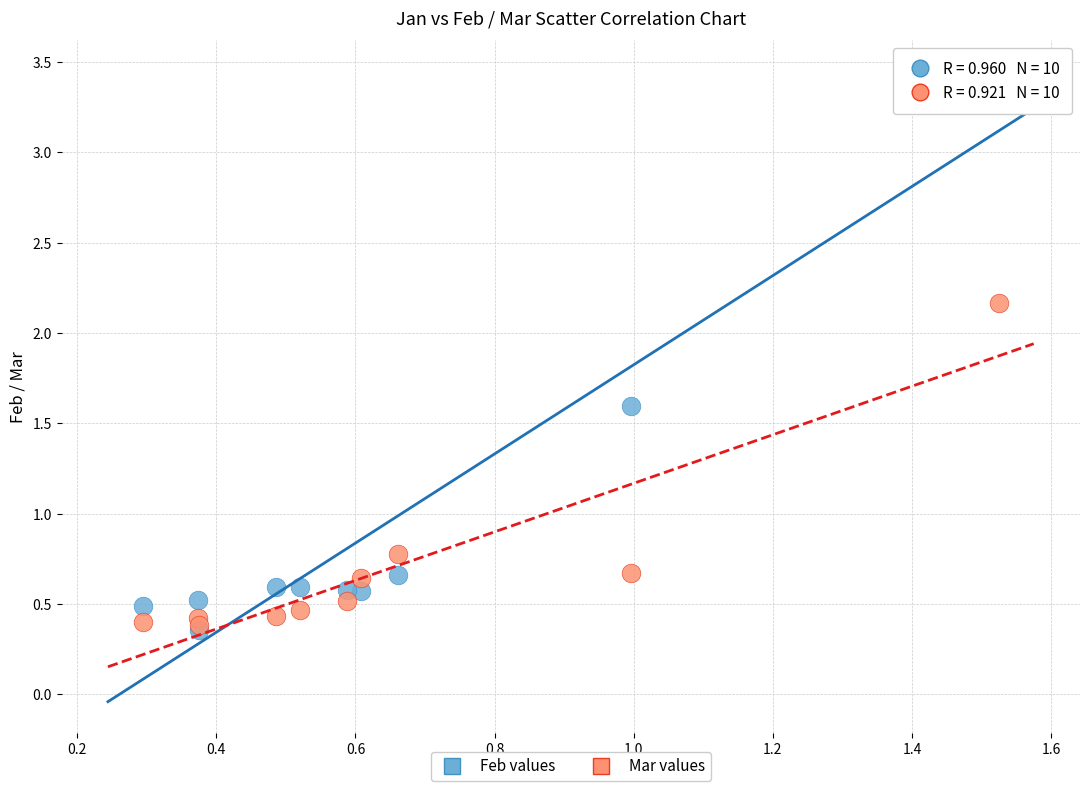

Across all series, what Y value is closest to 1?

0.8